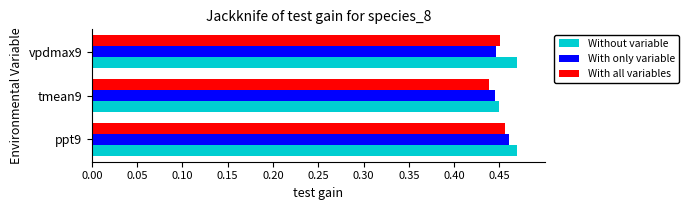

What is the sum of all With only variable values?

1.4